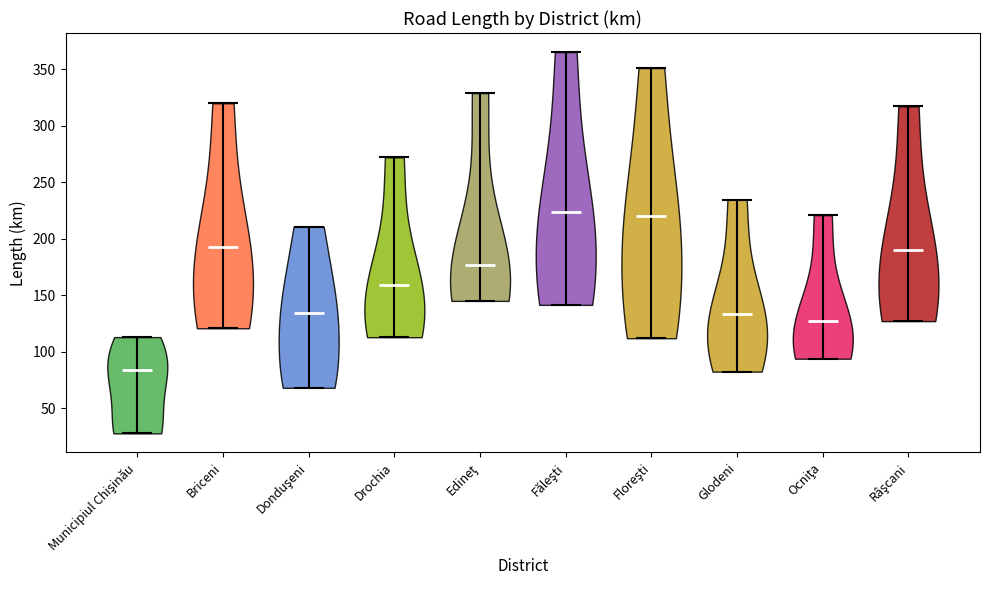

What is the highest point the violin for Ocniţa reaches on the y-axis? The values are not printed on the chart, so give them approximately, as read against the axis.

220